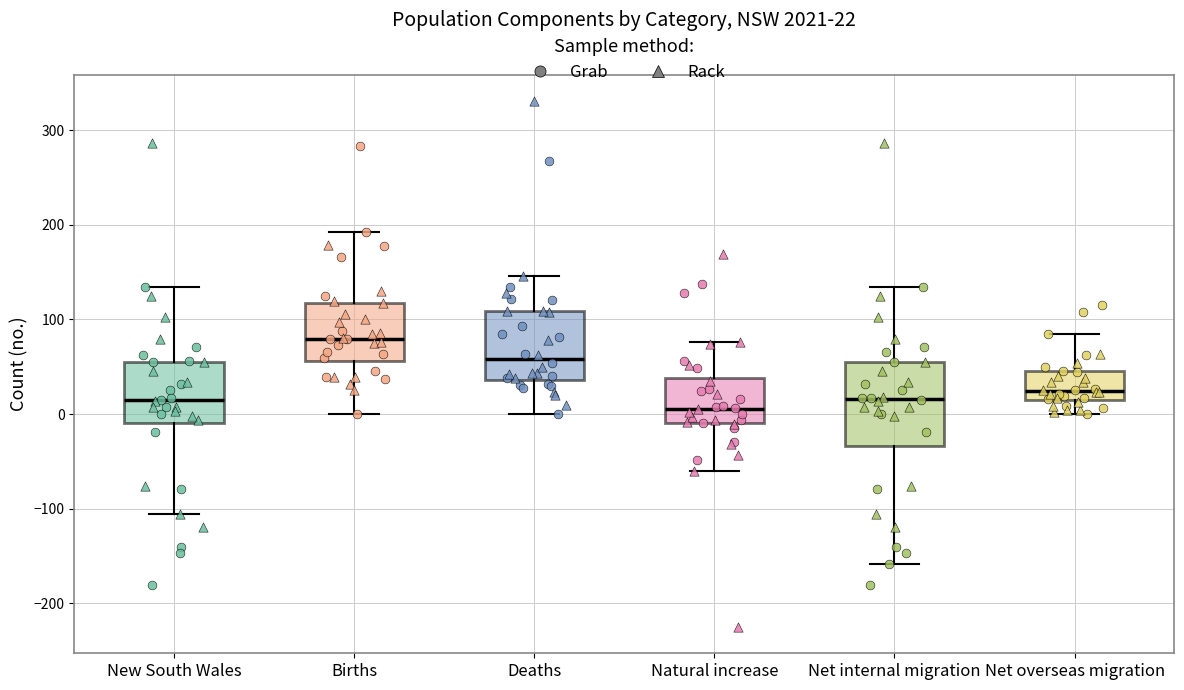

Which box's median line is the highest?

Births